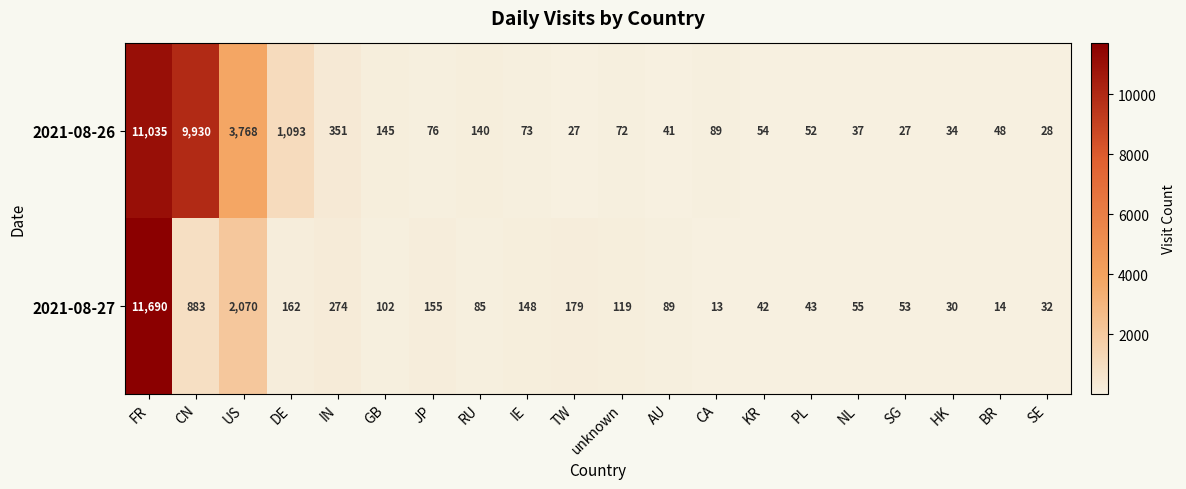

At which category does the chart reach its minimum across all series?

CA